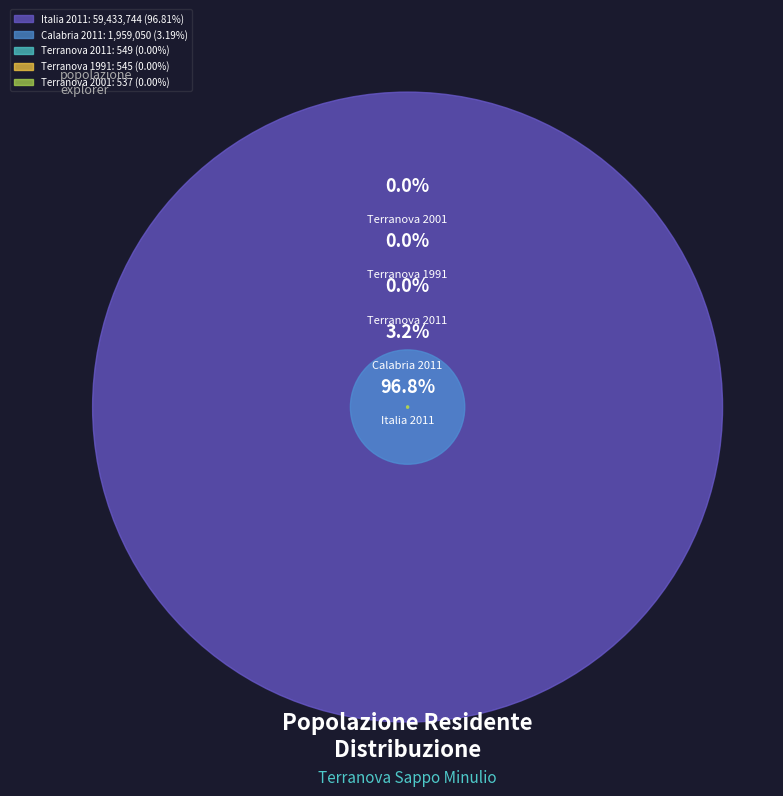

Is it true that Terranova 2001 is 0% of the pie?

True